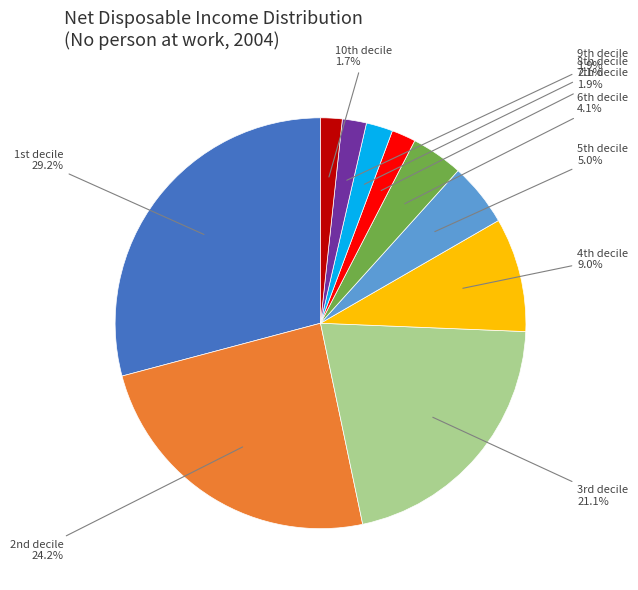

Is there a majority slice in this chart?

No